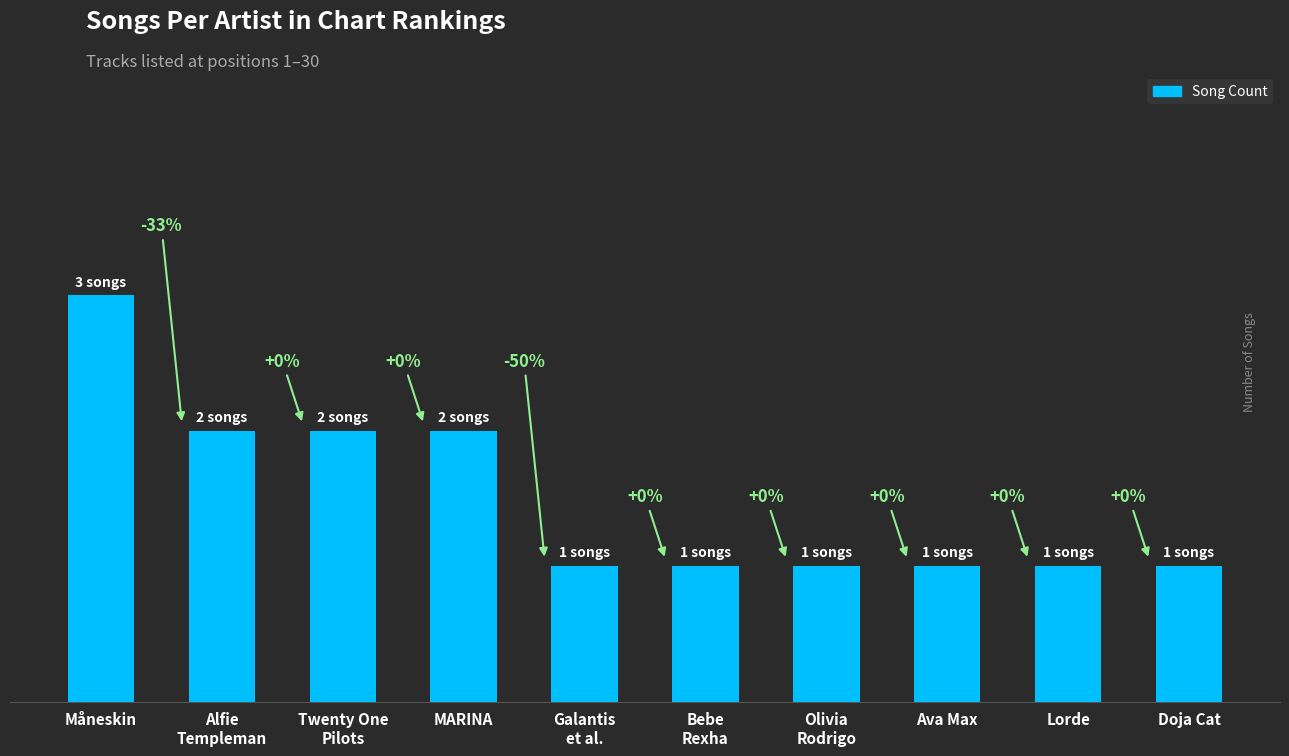

What is the value of the 1st bar from the left?

3